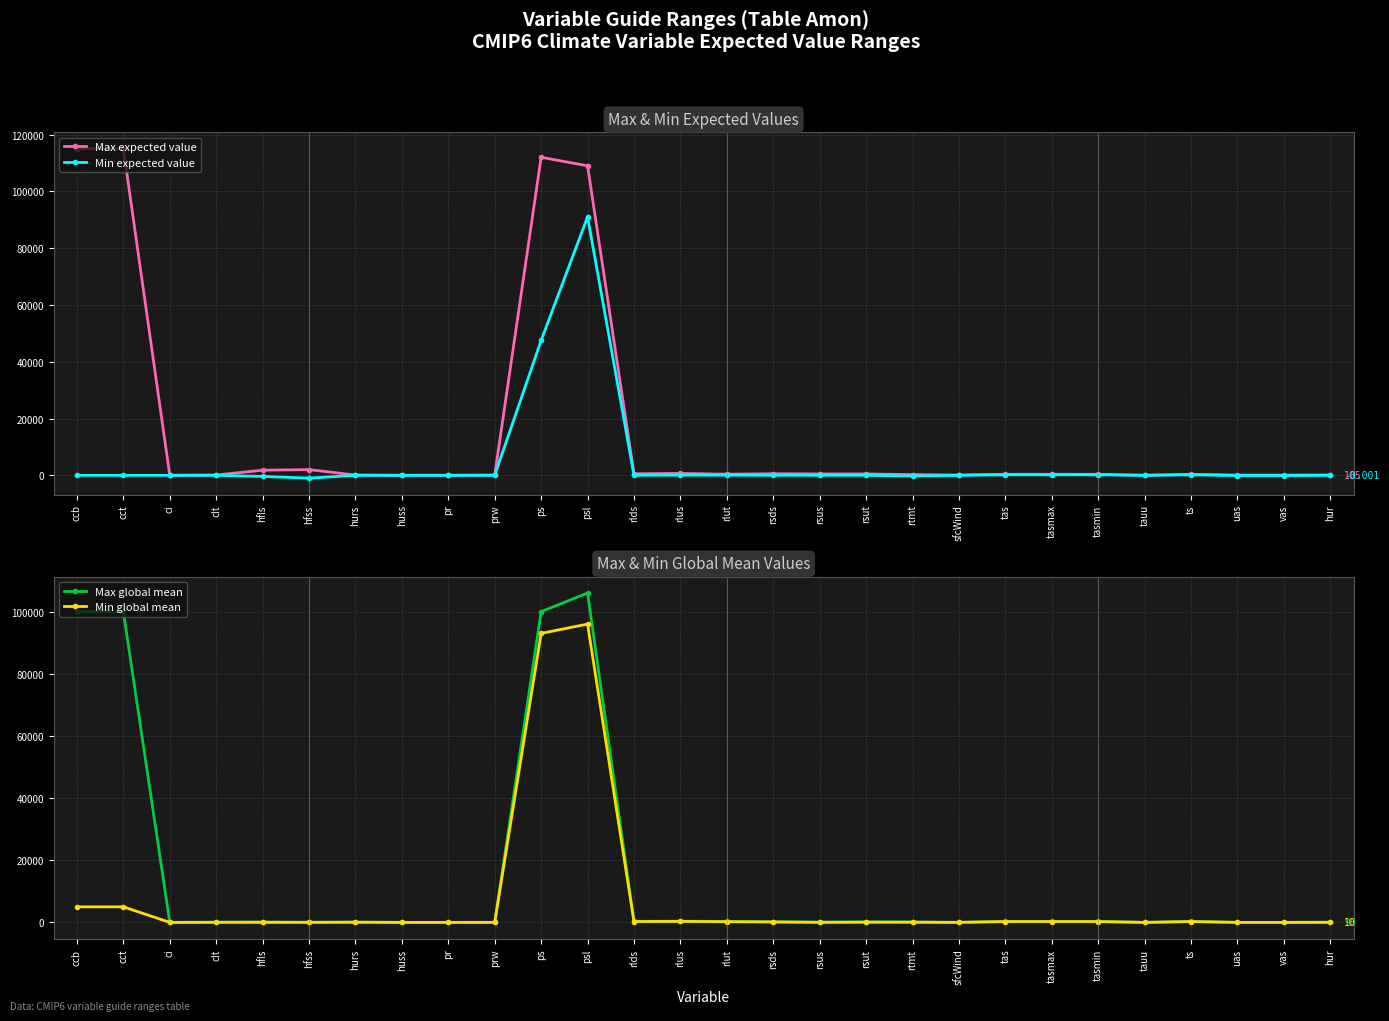

What is the minimum value for Min expected value?

-1000.0